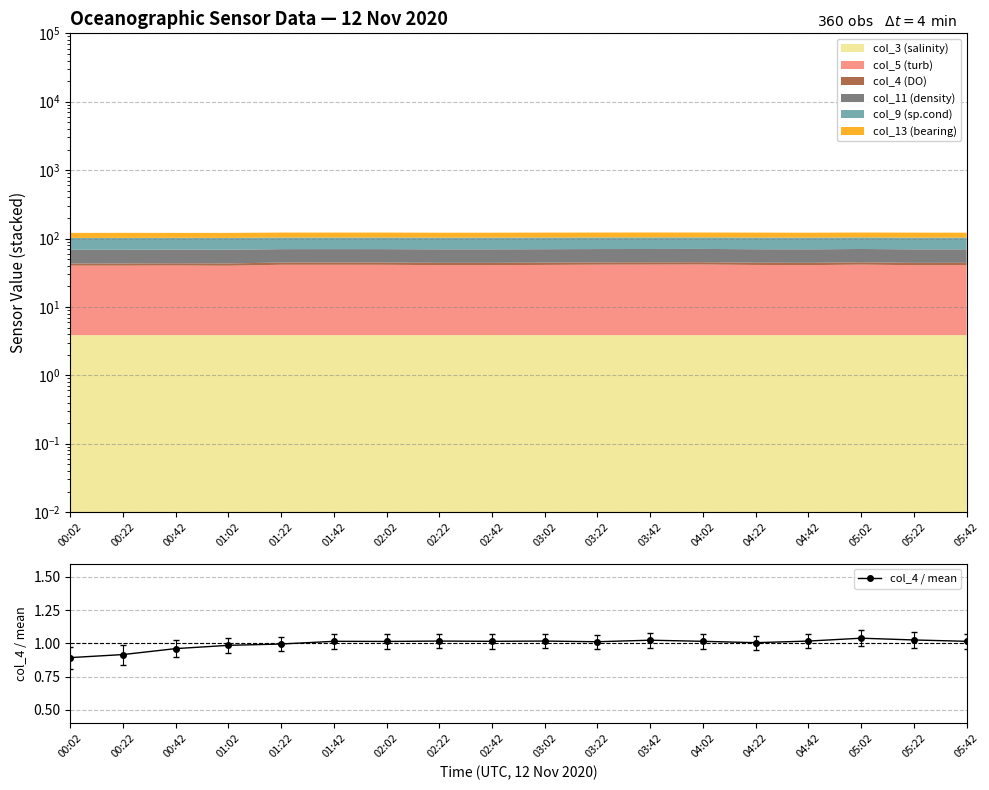

True or false: col_4 / mean has a value of 1.7 at 01:02.

False